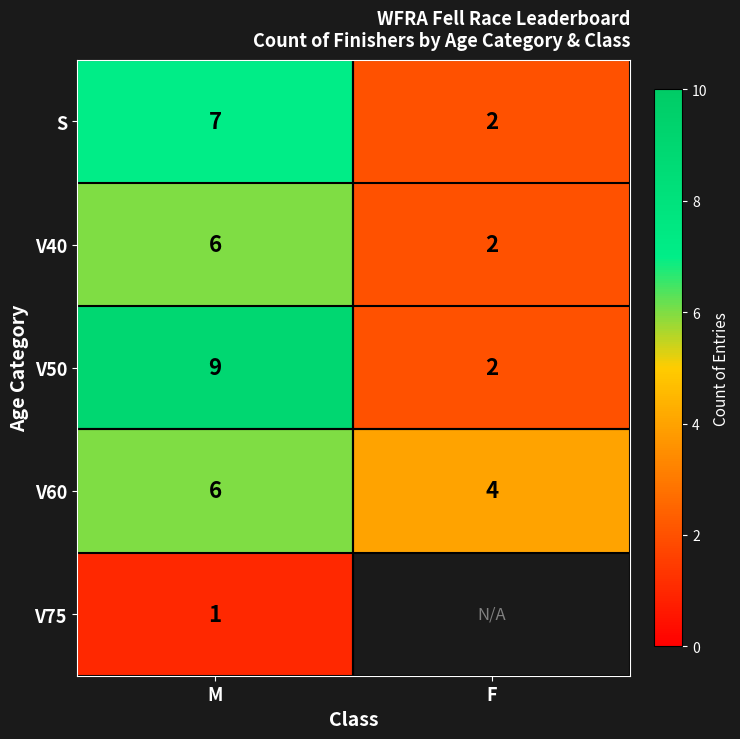

Between M and F, which is larger?

M